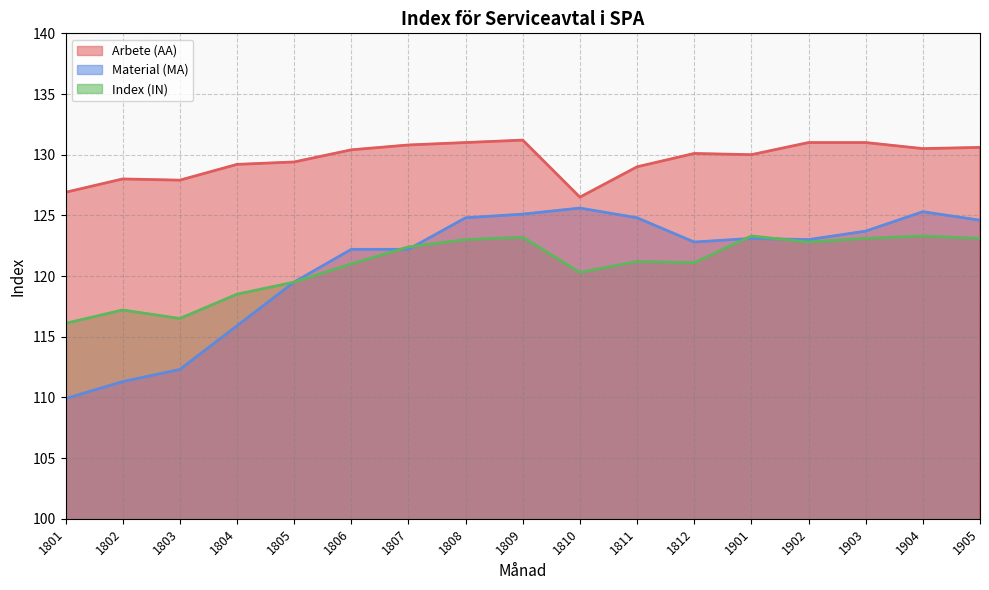

Is it true that Index (IN) equals 166.7 at 1808?

False